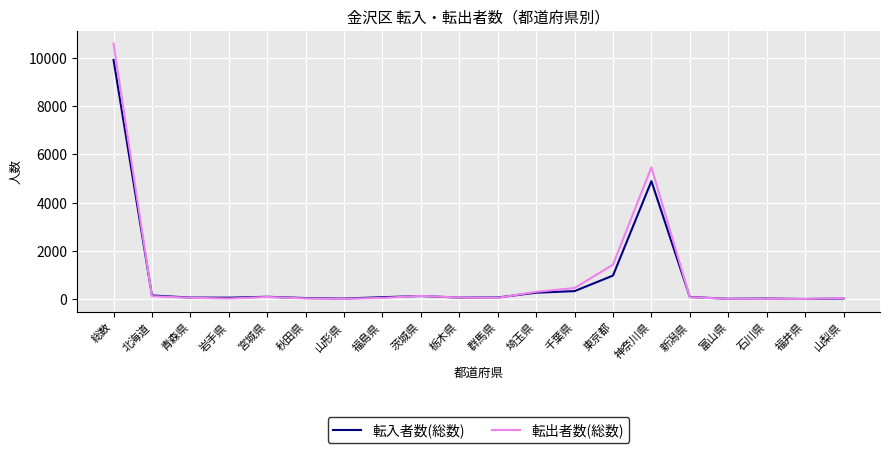

What is the approximate value of 転出者数(総数) at 東京都?

1427